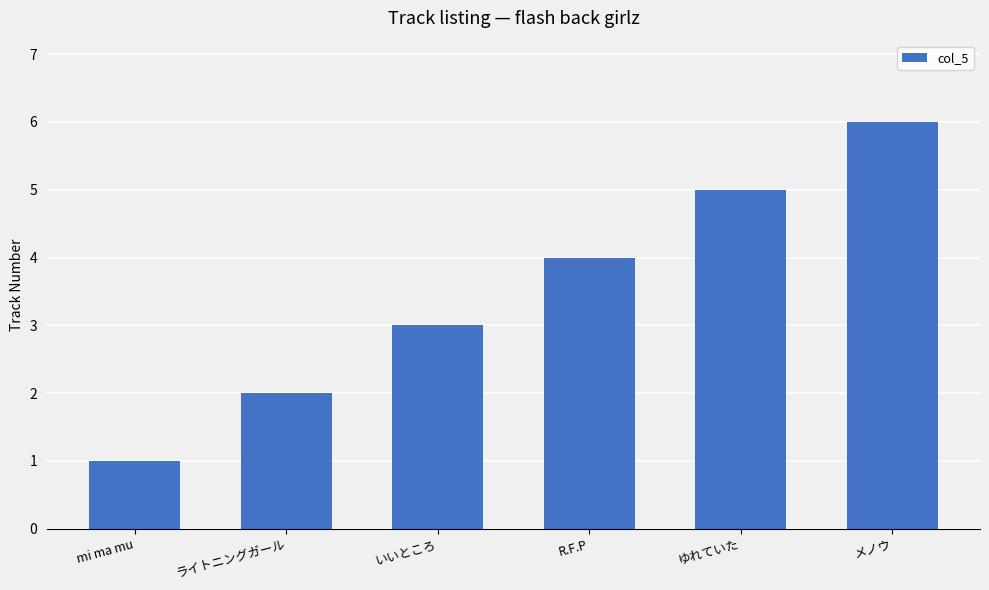

What is the change in value from いいところ to R.F.P?

+1